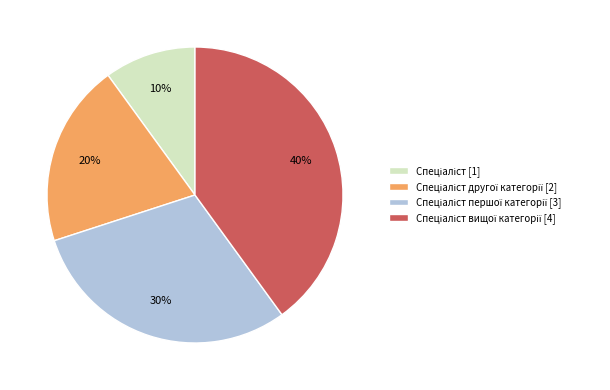

How many segments does this pie chart have?

4